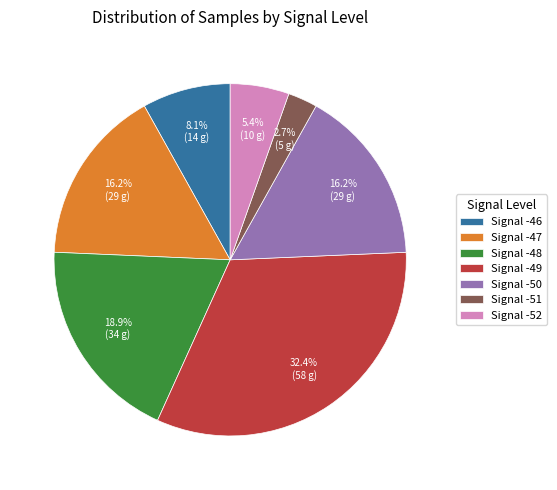

What percentage do Signal -47 and Signal -50 together represent?

32.4%